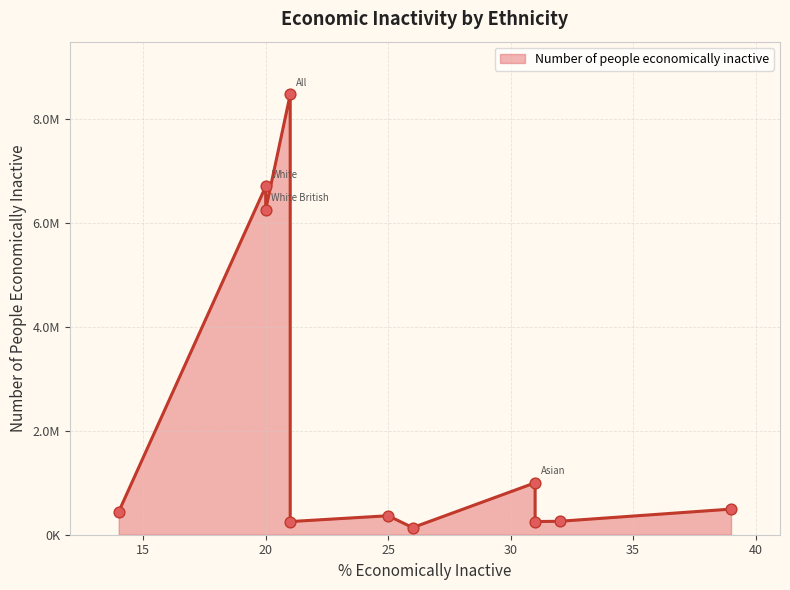

What is the change in value from All to Indian?

-8215400